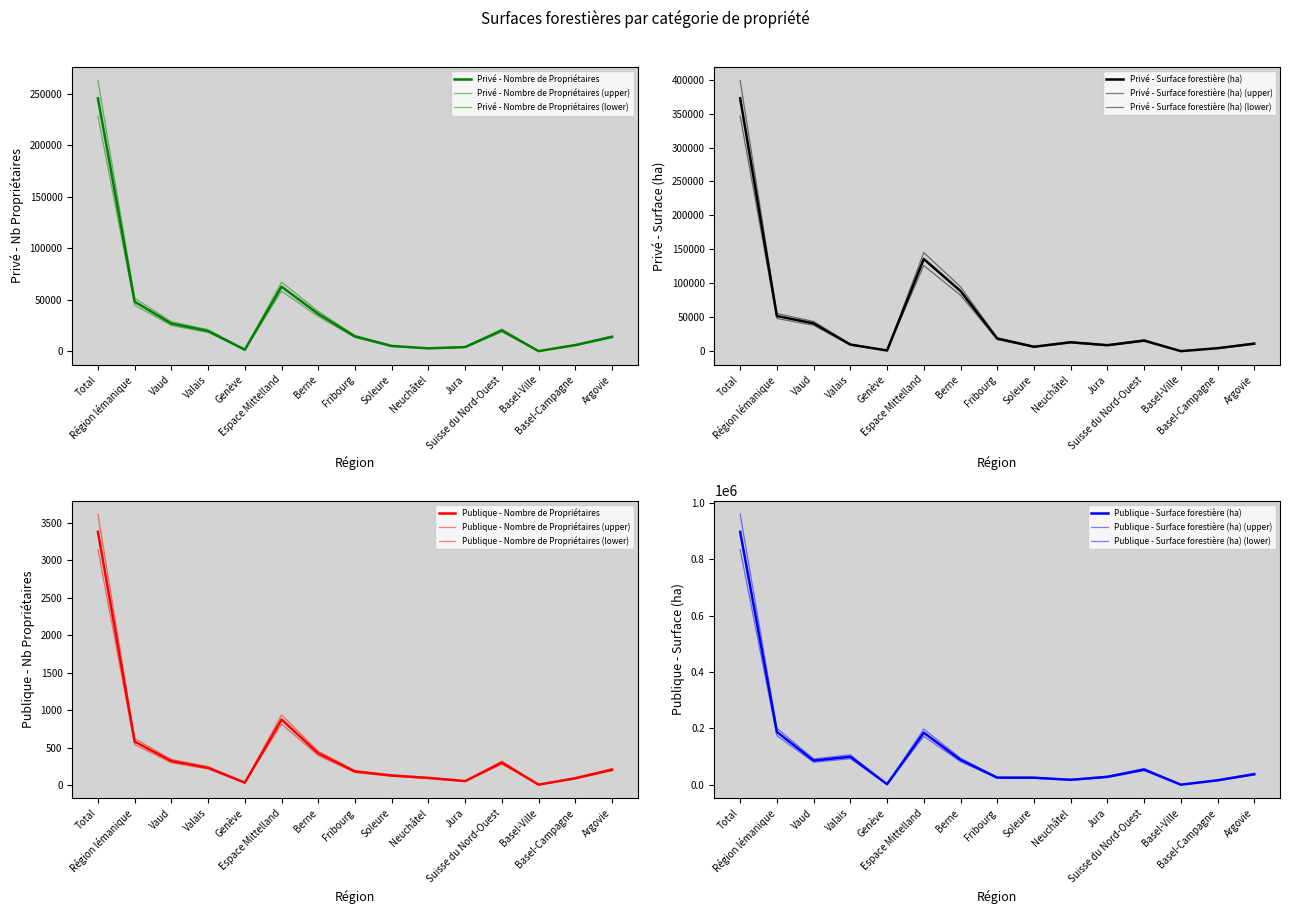

At which label does Privé - Surface forestière (ha) reach its minimum?

Basel-Ville